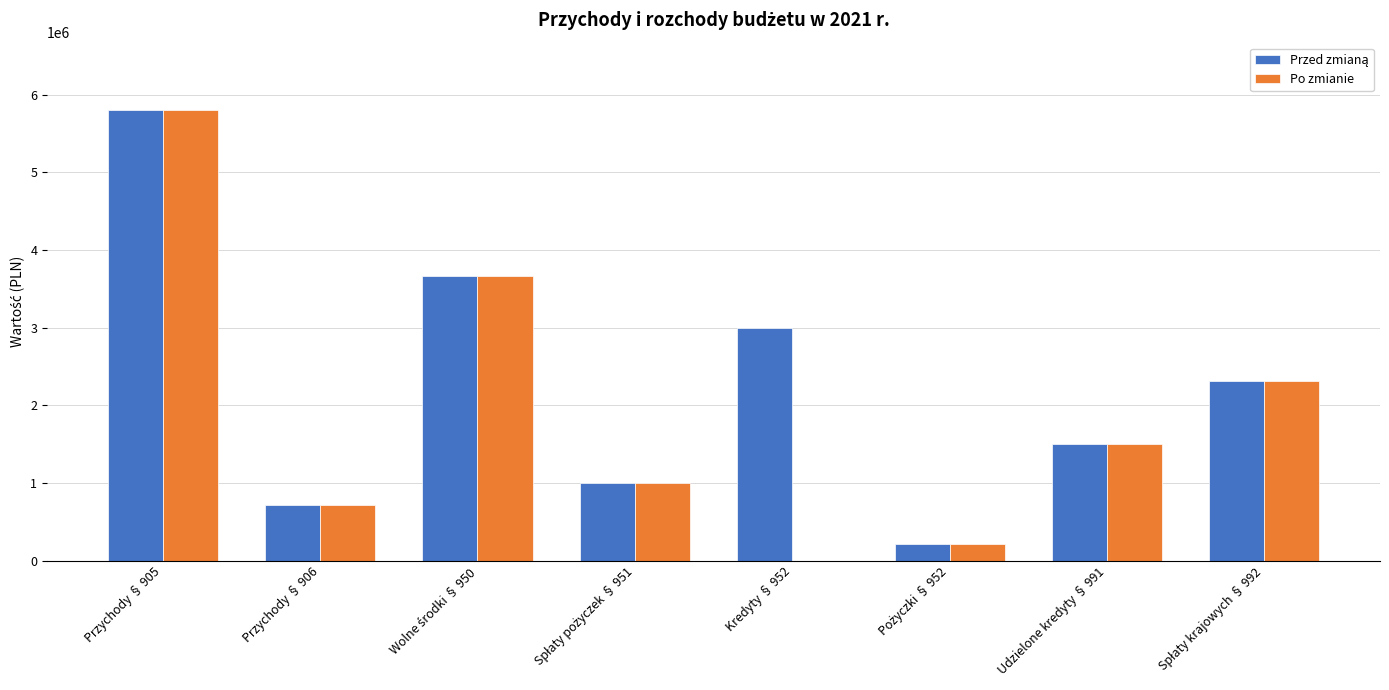

What is the total value across all series at Przychody § 906?

1445451.7